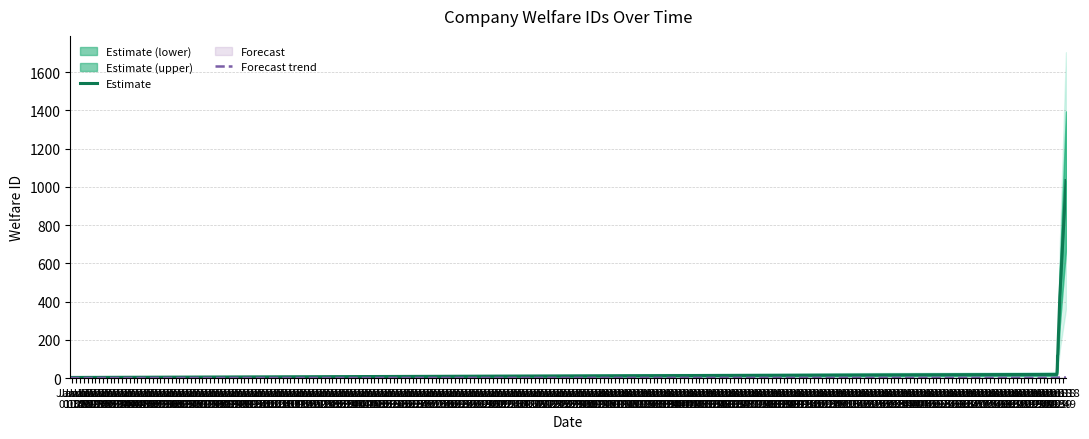

True or false: Forecast trend and Estimate intersect in this chart.

False